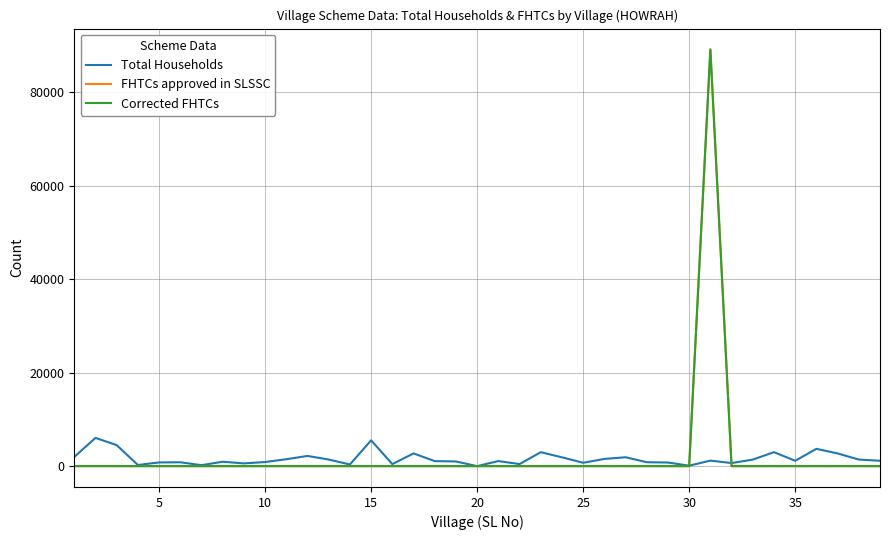

Does the chart have visible grid lines?

Yes